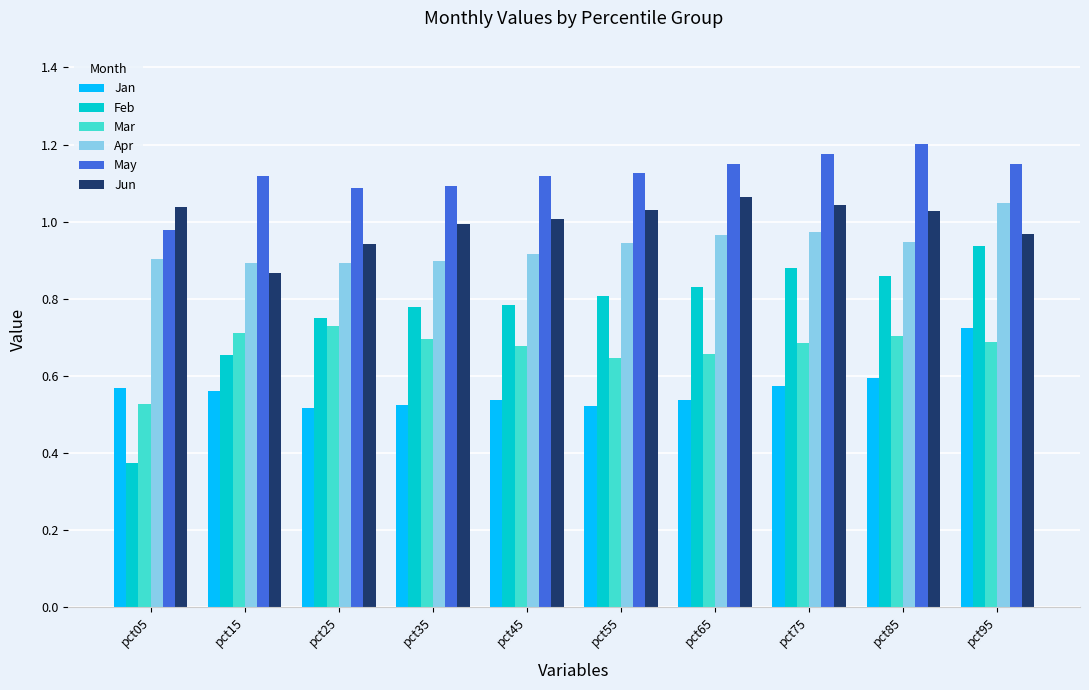

At how many categories does at least one series exceed 0?

10